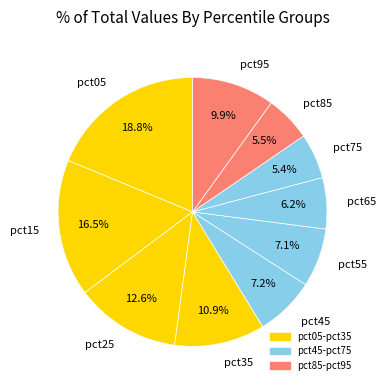

The pct55 slice represents 7% of the pie. True or false?

True